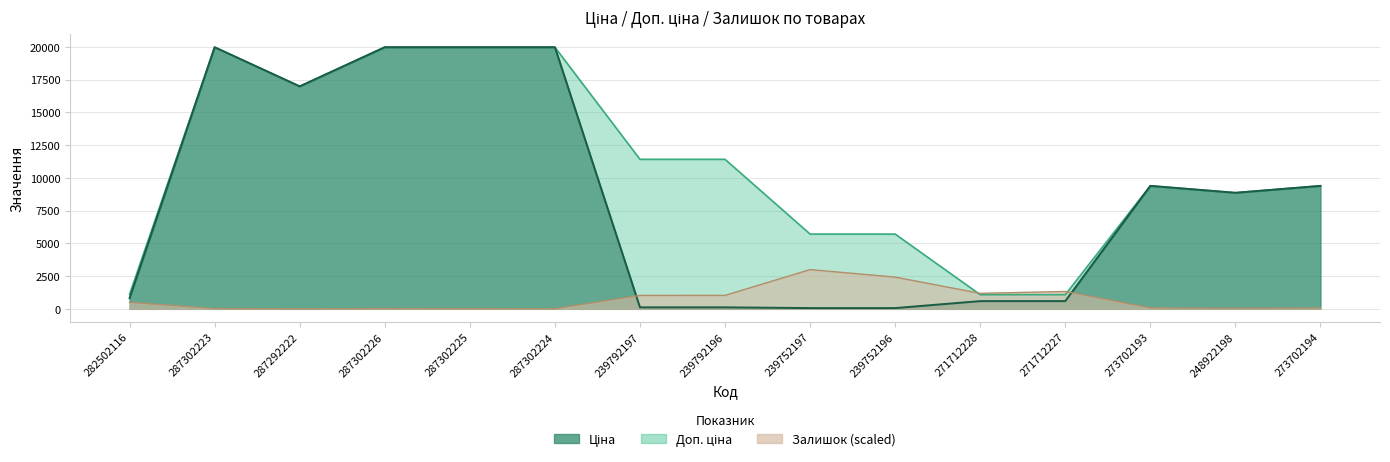

Read the Доп. ціна value at 282502116.

1109.2